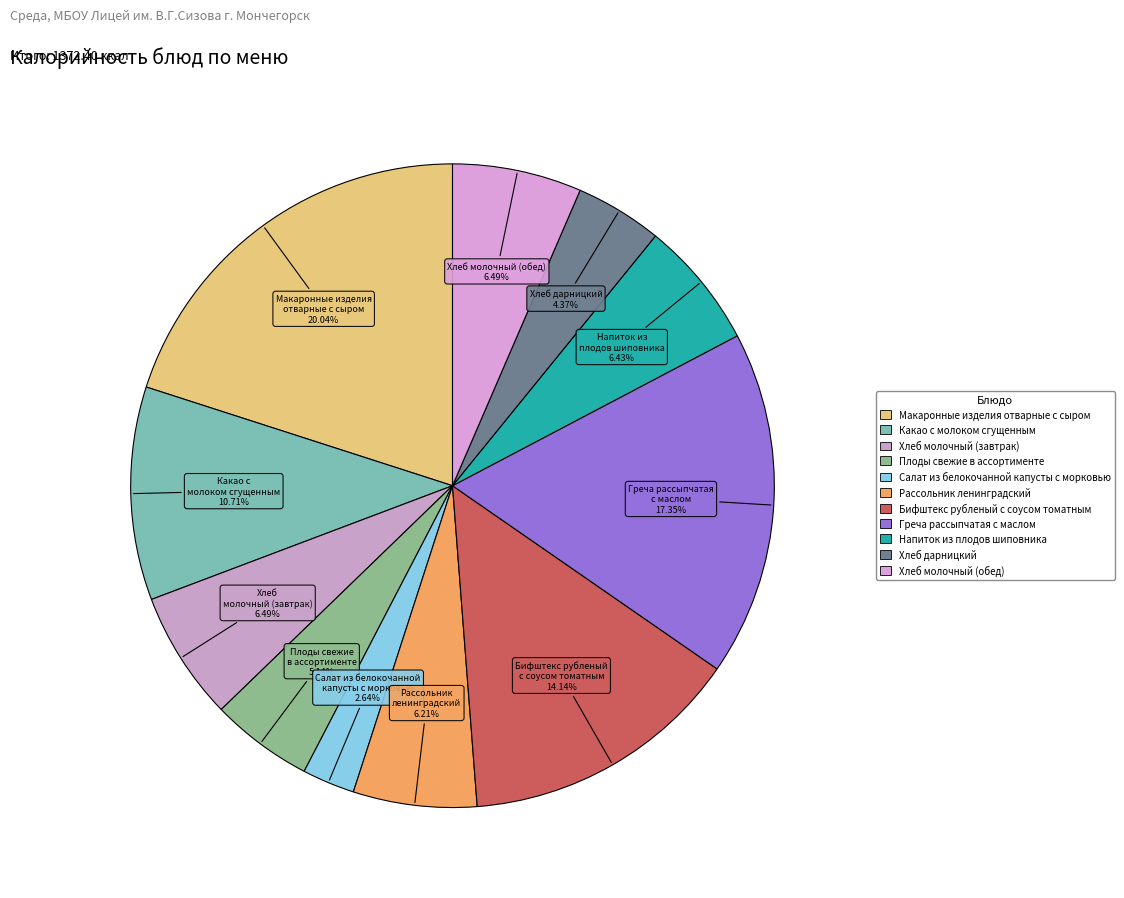

The Хлеб молочный (завтрак) slice represents 19% of the pie. True or false?

False